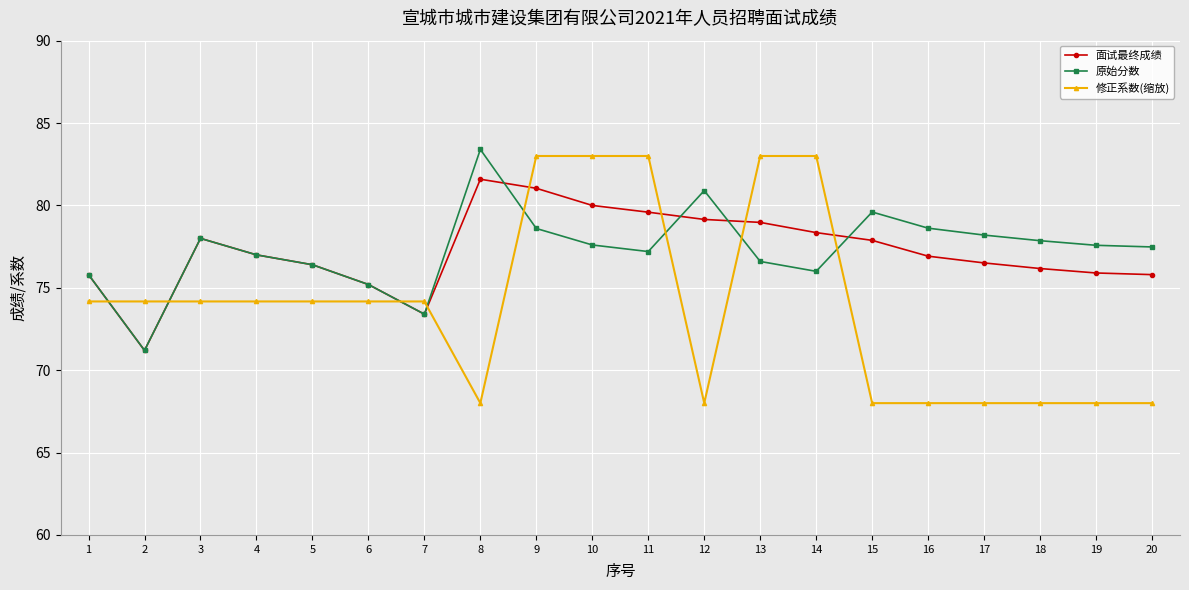

What is the total value across all series at 5?

227.0